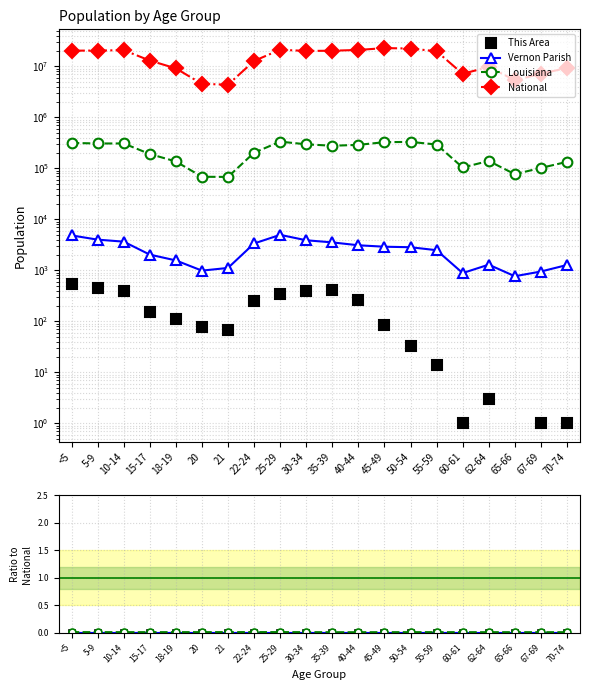

What is the label of the 10th point from the right?

35-39